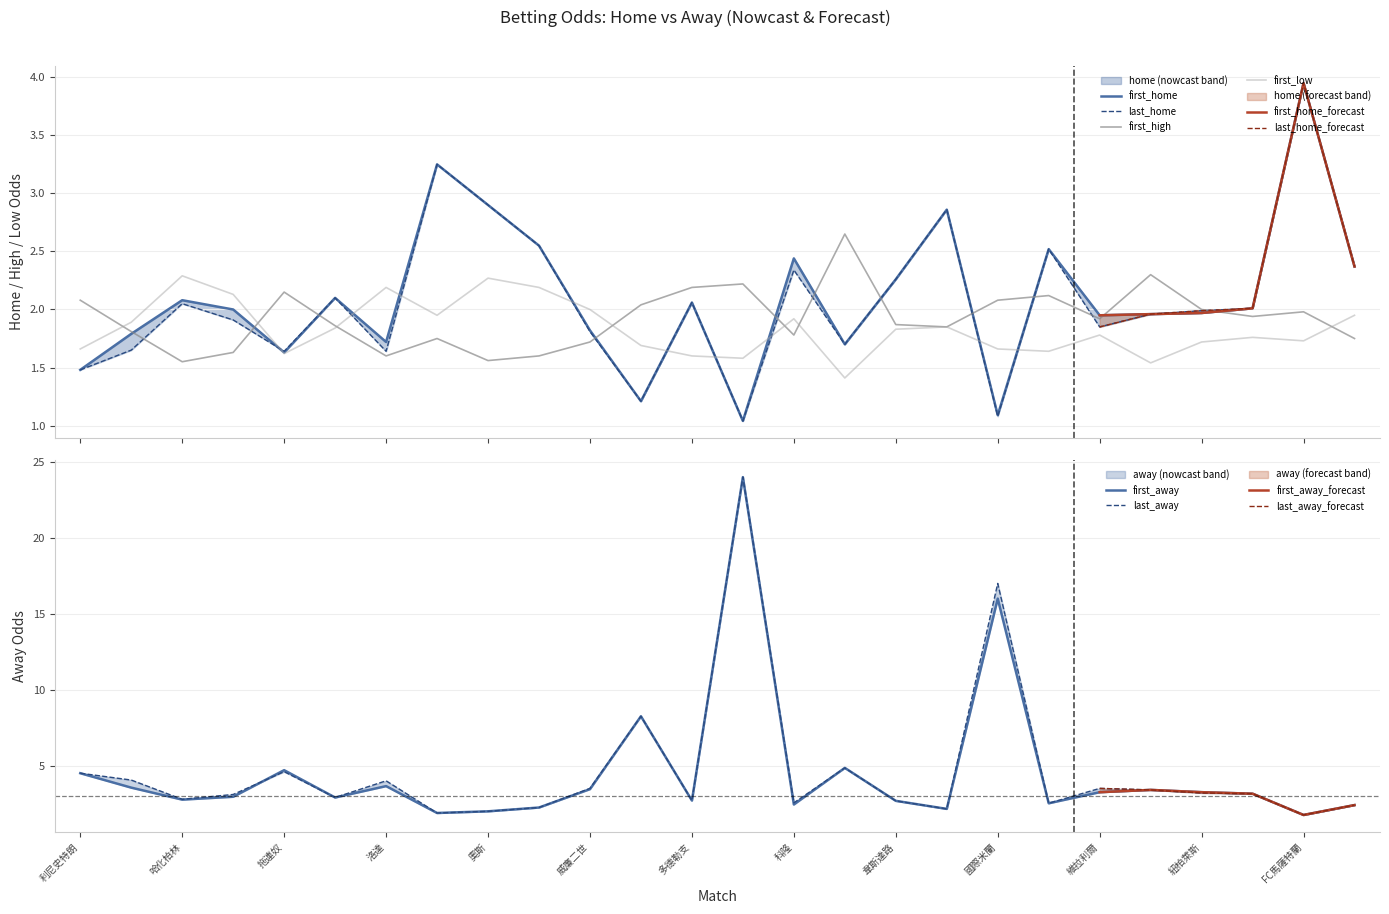

Does the chart have visible grid lines?

Yes